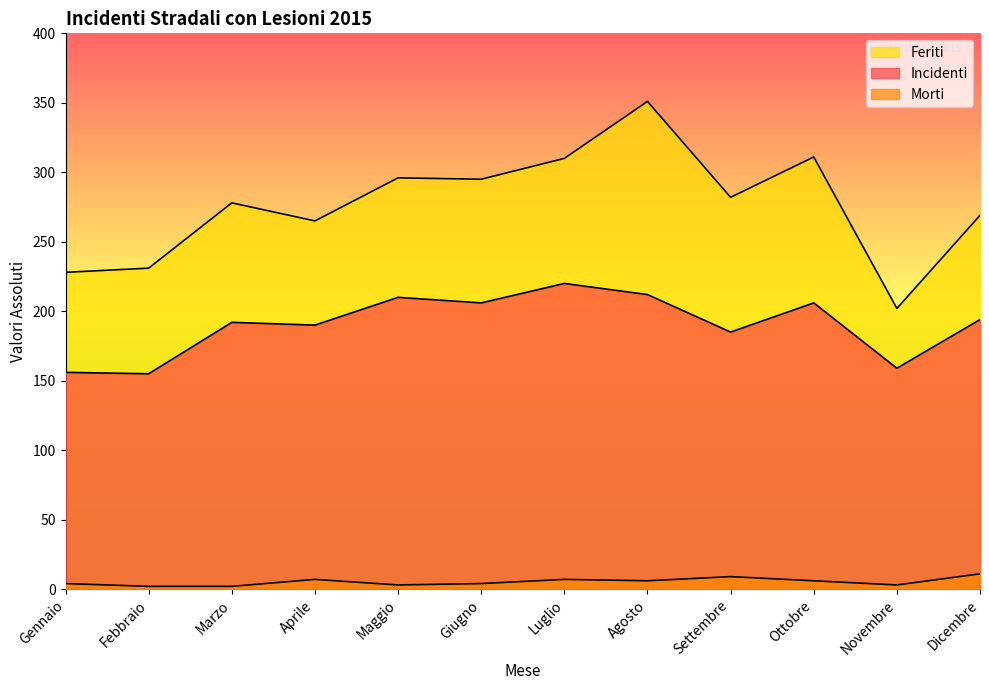

List the labels in order of Feriti value, largest first.

Agosto, Ottobre, Luglio, Maggio, Giugno, Settembre, Marzo, Dicembre, Aprile, Febbraio, Gennaio, Novembre